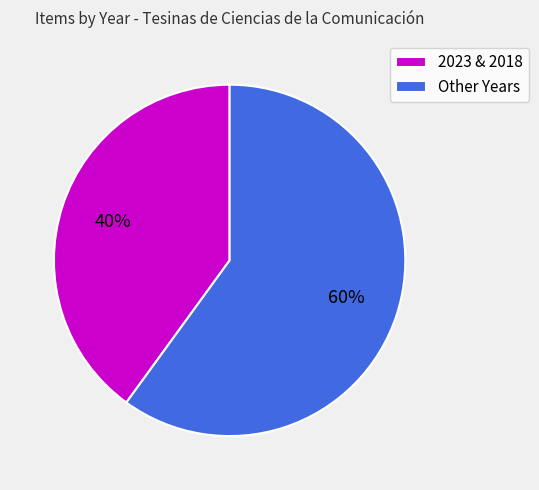

What is the smallest slice in the pie chart?

2023 & 2018